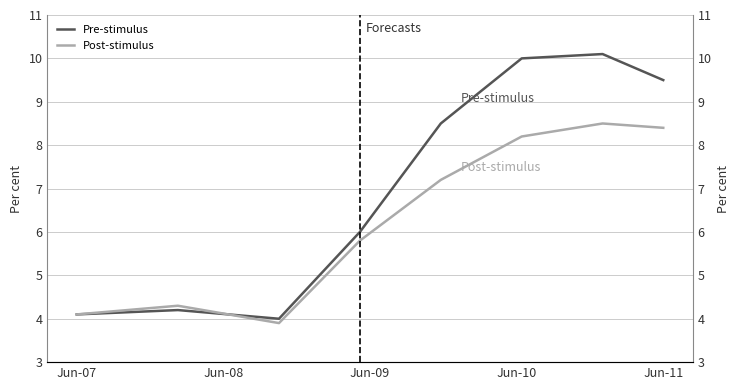

True or false: Pre-stimulus has more than 2 interior local peaks.

False